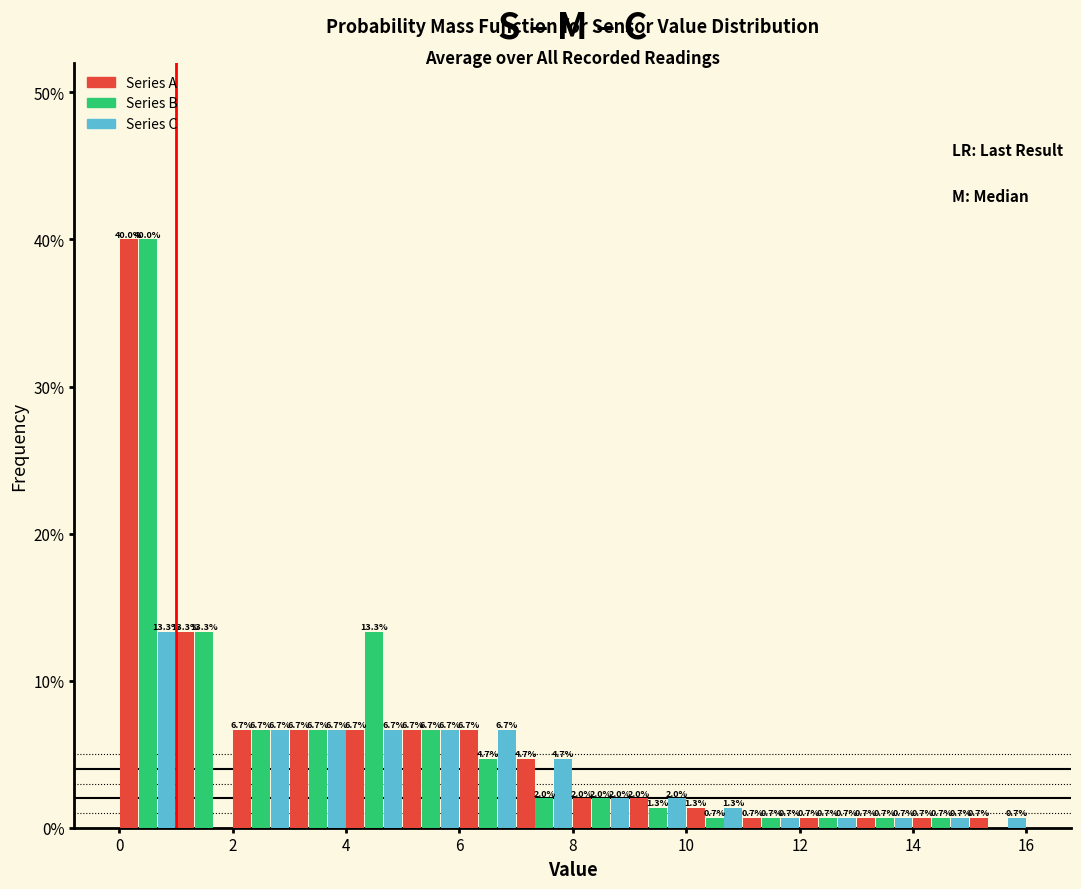

In the Series C series, which range on the x-axis has the tallest bar?

0 to 1